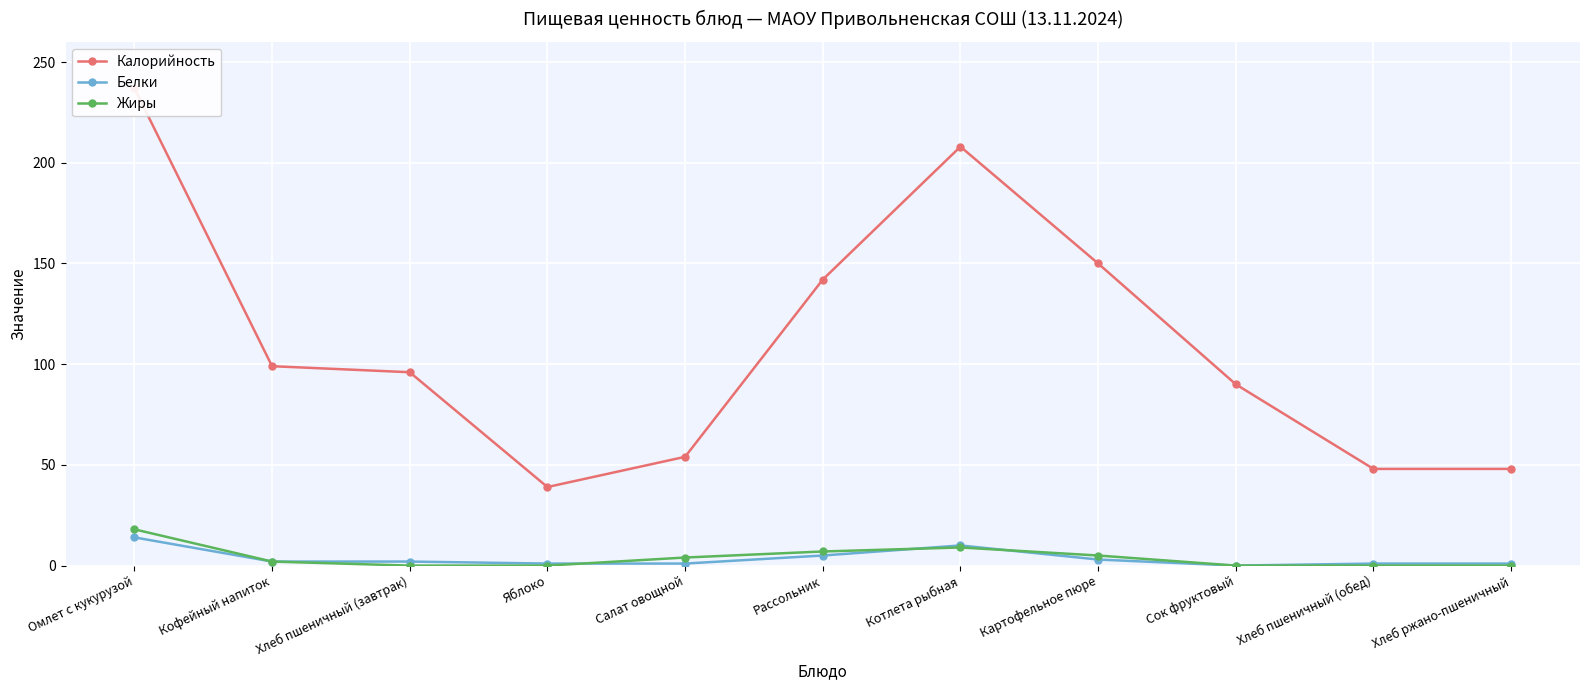

Which series has the largest total across all categories?

Калорийность